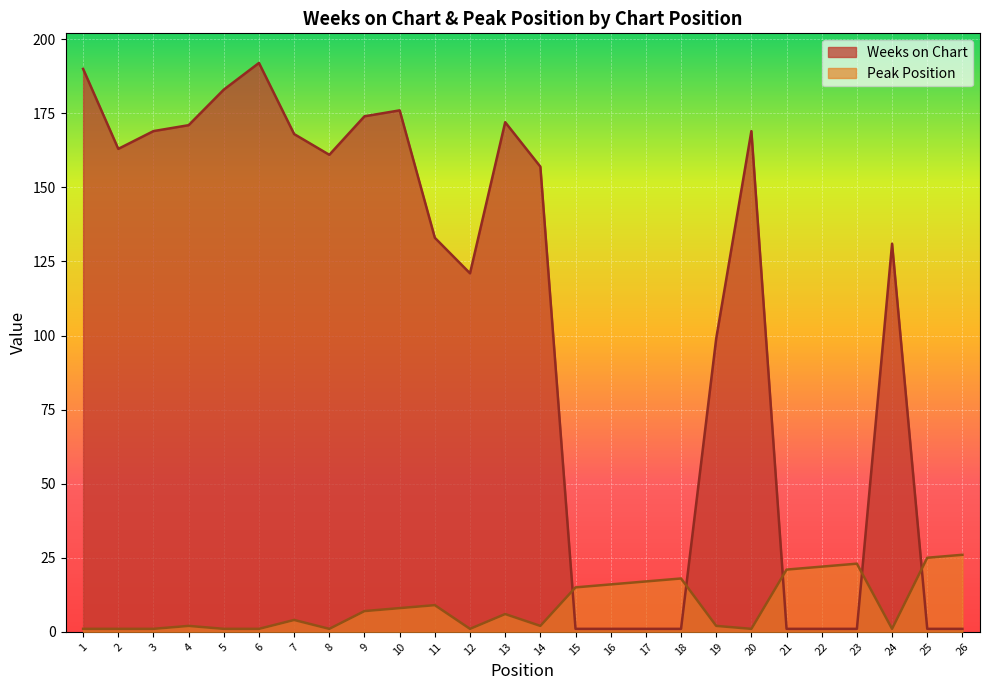

At which label does Weeks on Chart reach its peak?

6